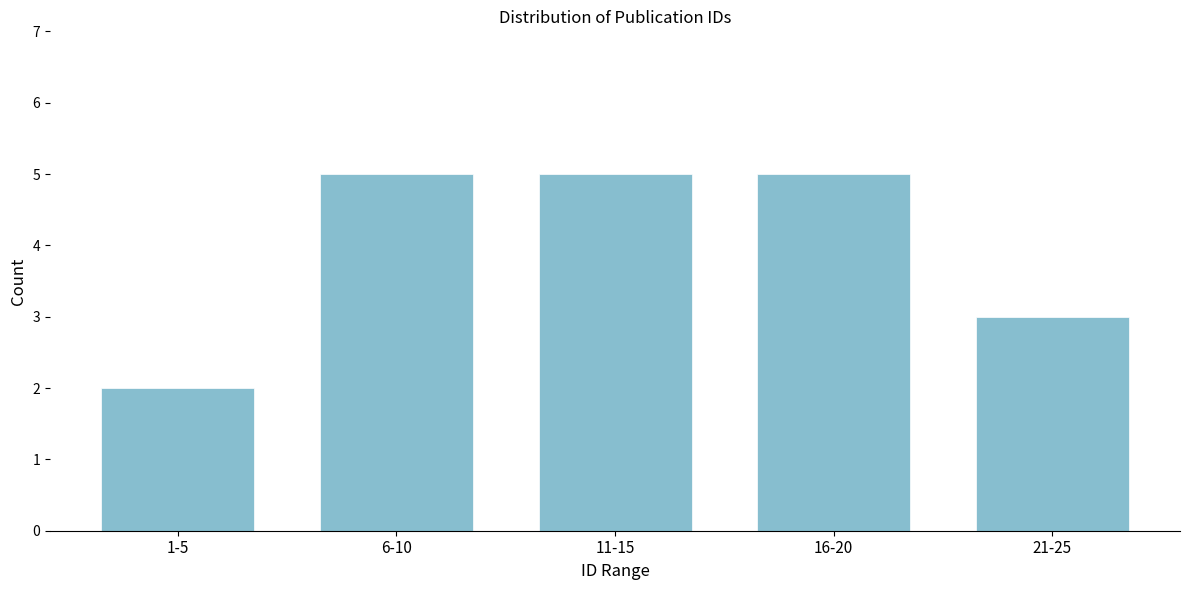

Reading right to left, extract all data points from this chart.

3	5	5	5	2